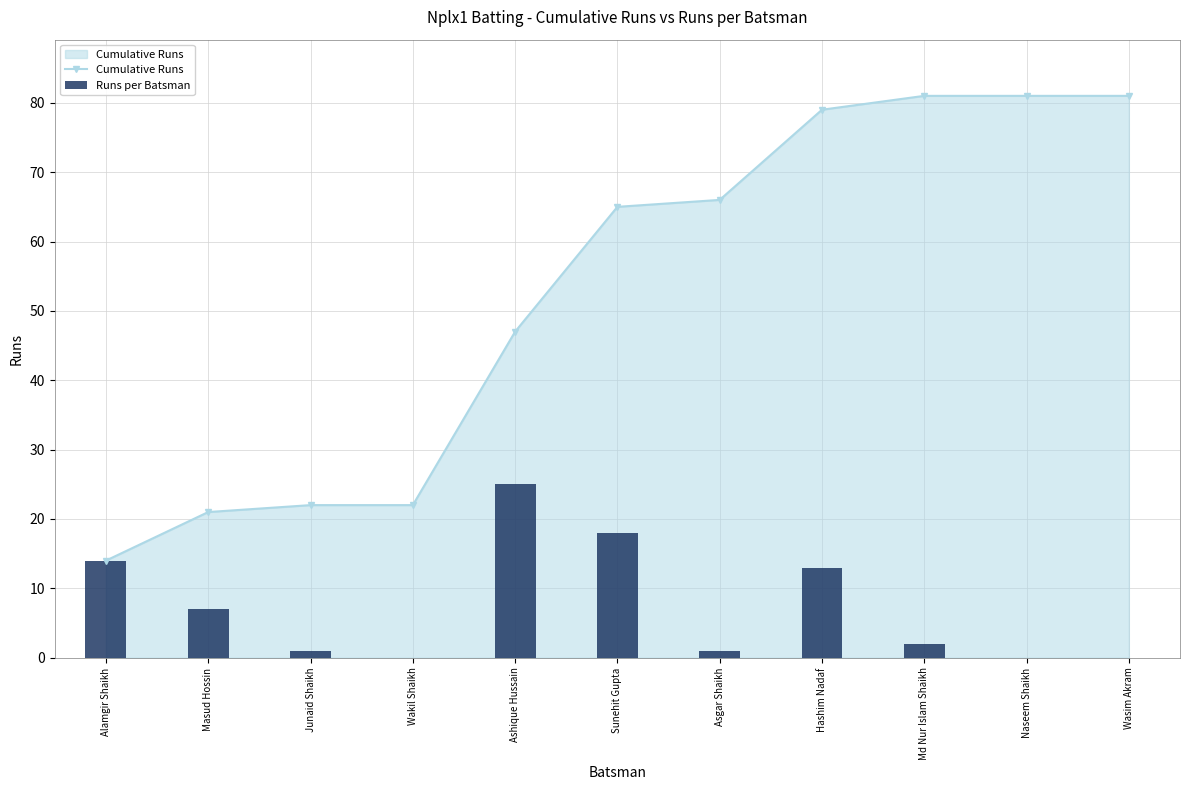

What value does the Runs per Batsman series have at Sunehit Gupta, to the nearest 5?

20